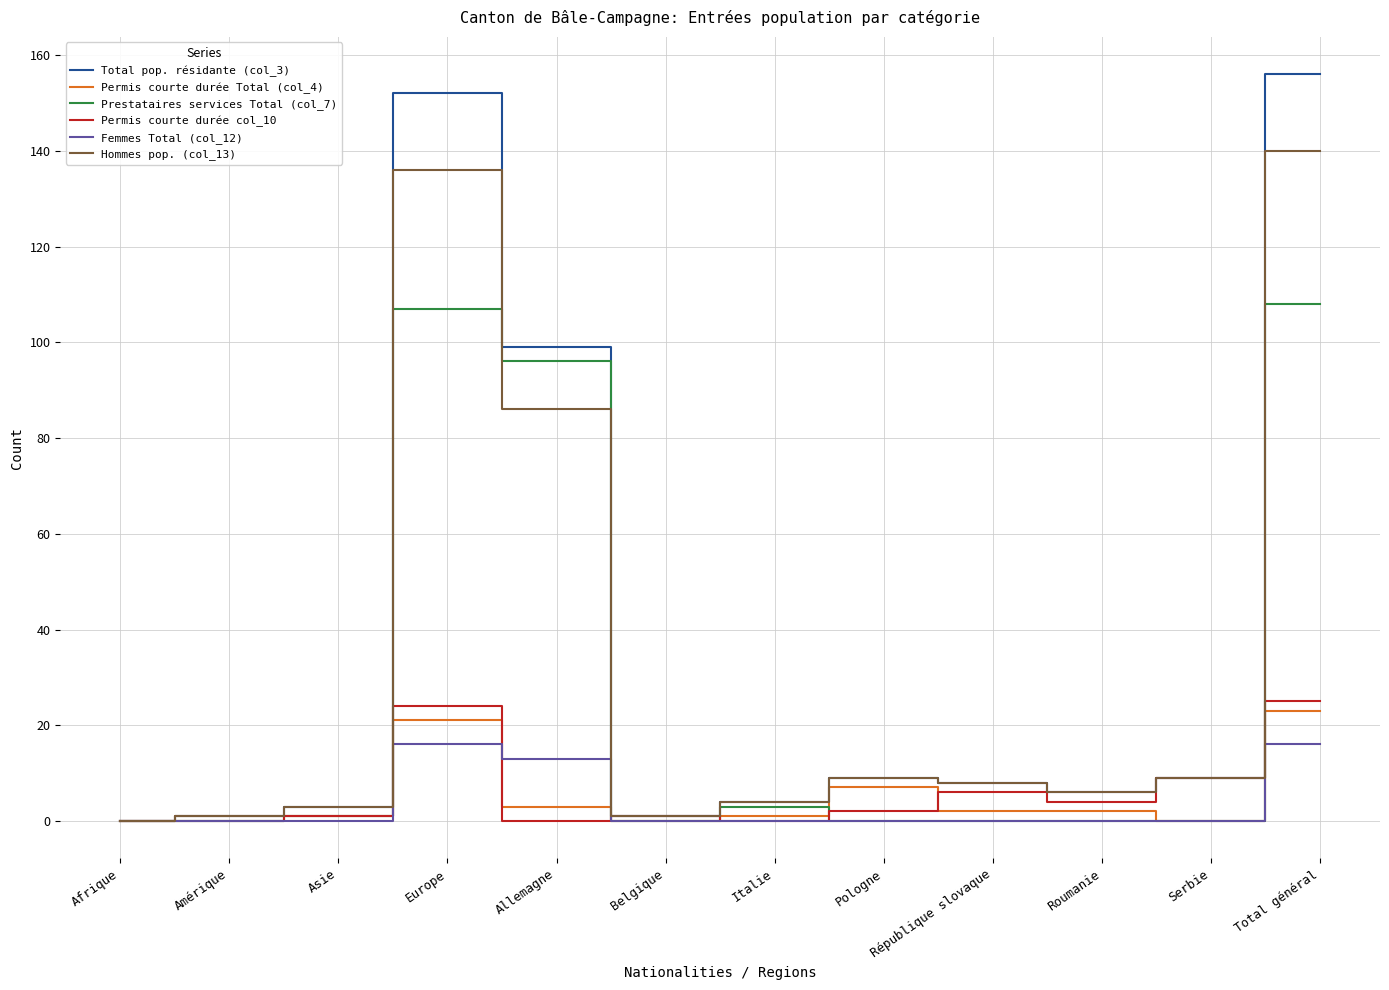

Is it true that Prestataires services Total (col_7) equals 27 at Allemagne?

False